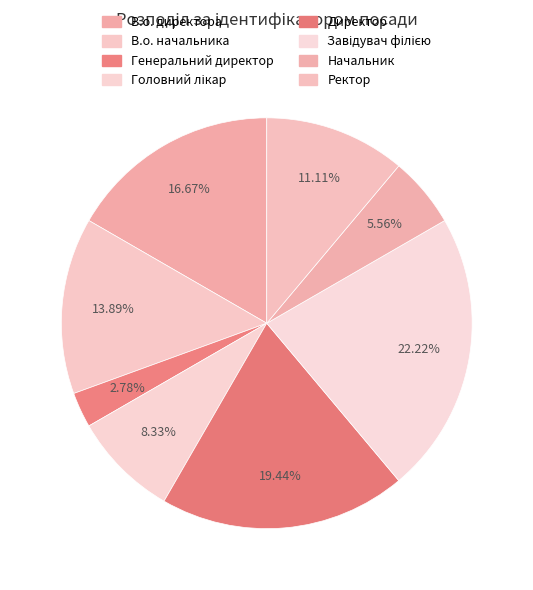

To the nearest percent, what is the difference between the Начальник and В.о. директора slice percentages?

11%